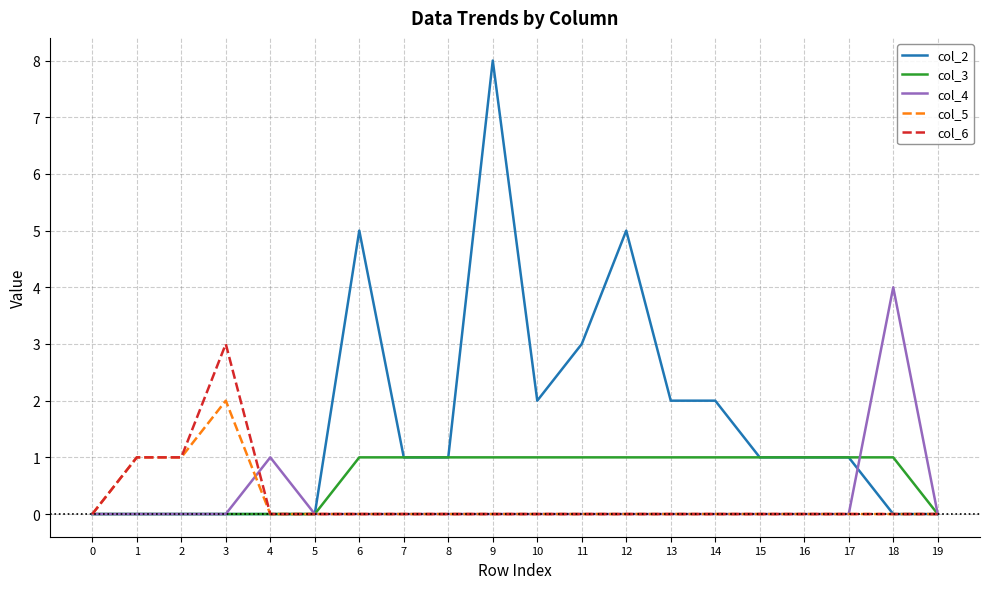

Between 8 and 11, which series saw the biggest shift?

col_2